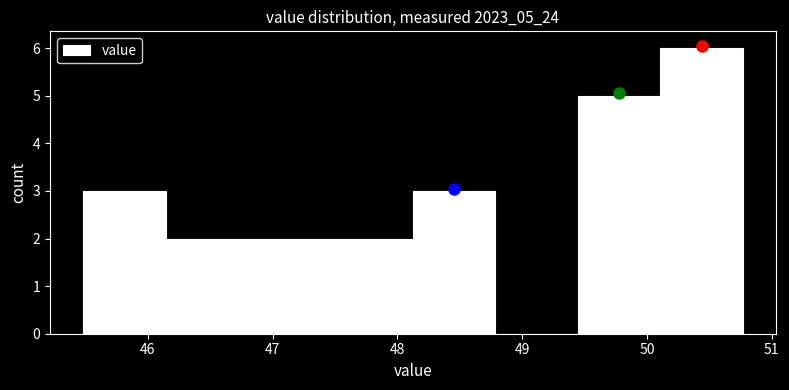

What is the height of the bar covering 46.1 to 46.8 on the x-axis? Neither the bar edges nor the heights are printed on the chart, so give them approximately, as read against the axes.

2